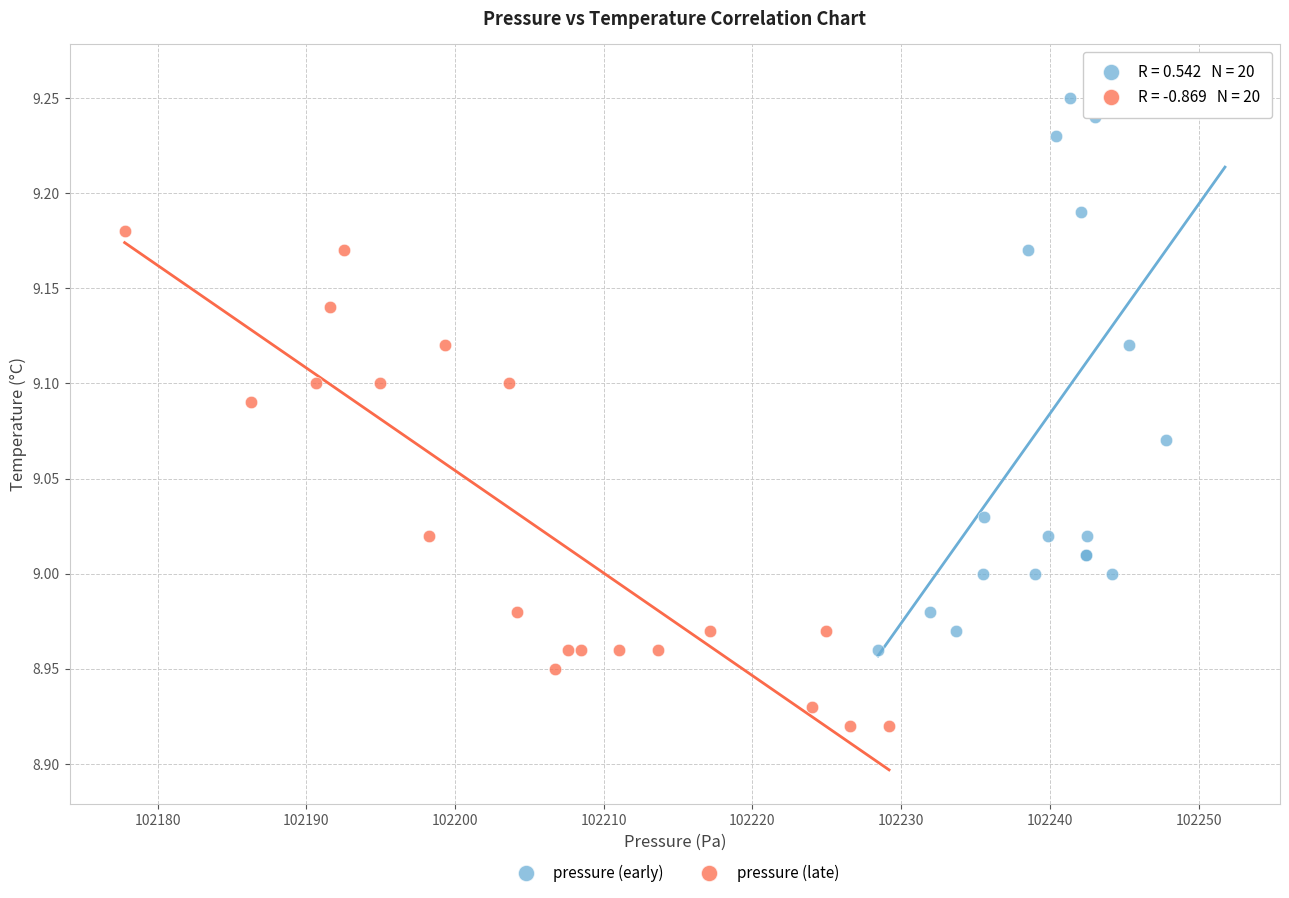

Which series contains the highest Y value?

pressure (early)